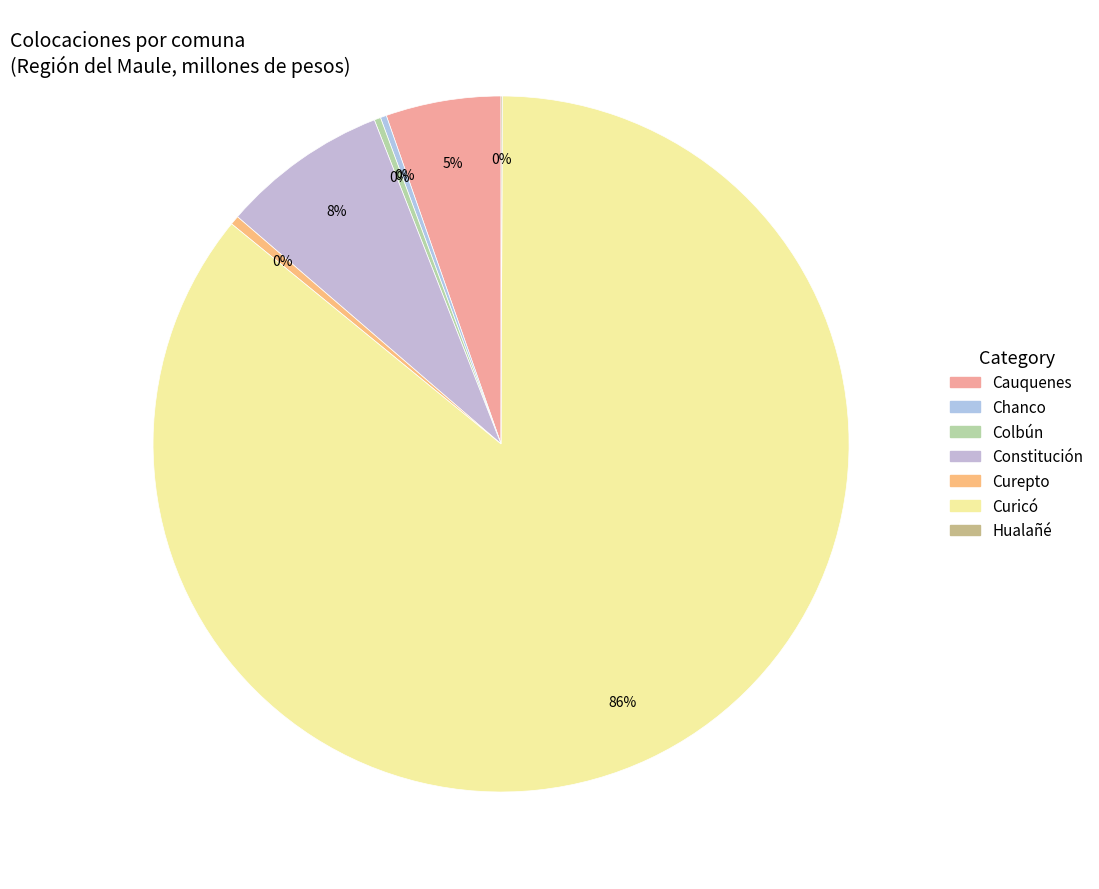

Does Curicó account for over 50% of the chart?

Yes